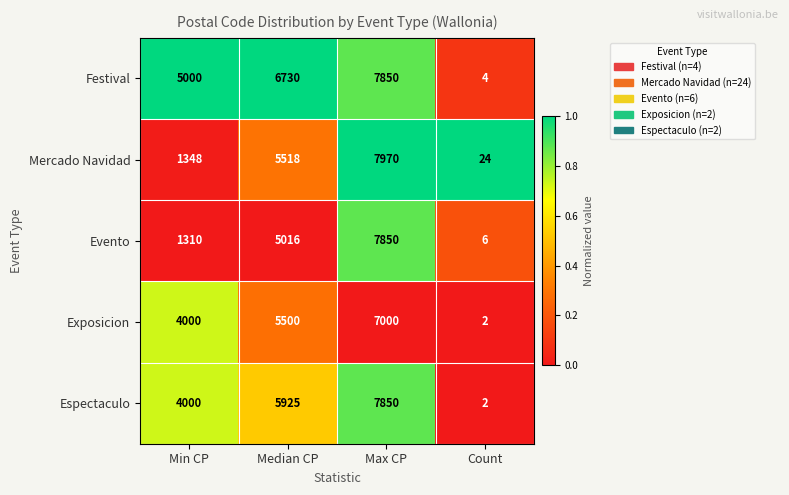

What value does the Festival series have at Min CP?

5000